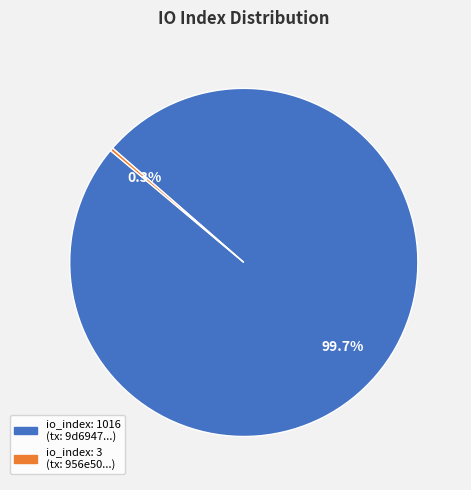

Is there a majority slice in this chart?

Yes